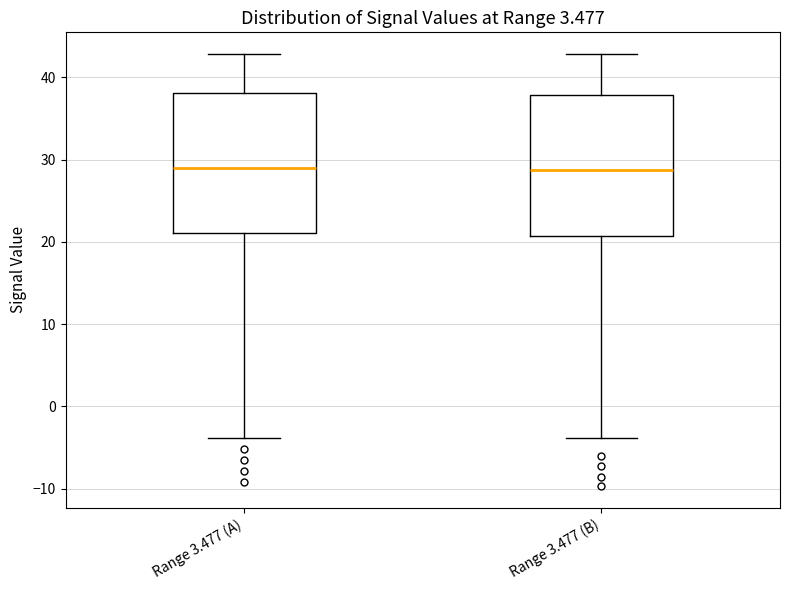

Reading left to right, read every box against the y-axis: the position of its median line, the range the box covers, and the ends of its whiskers. The values are not printed on the chart, so give them approximately, as read against the axis.

Range 3.477 (A): median 29, box 21 to 38, whiskers -4 to 43
Range 3.477 (B): median 29, box 21 to 38, whiskers -4 to 43